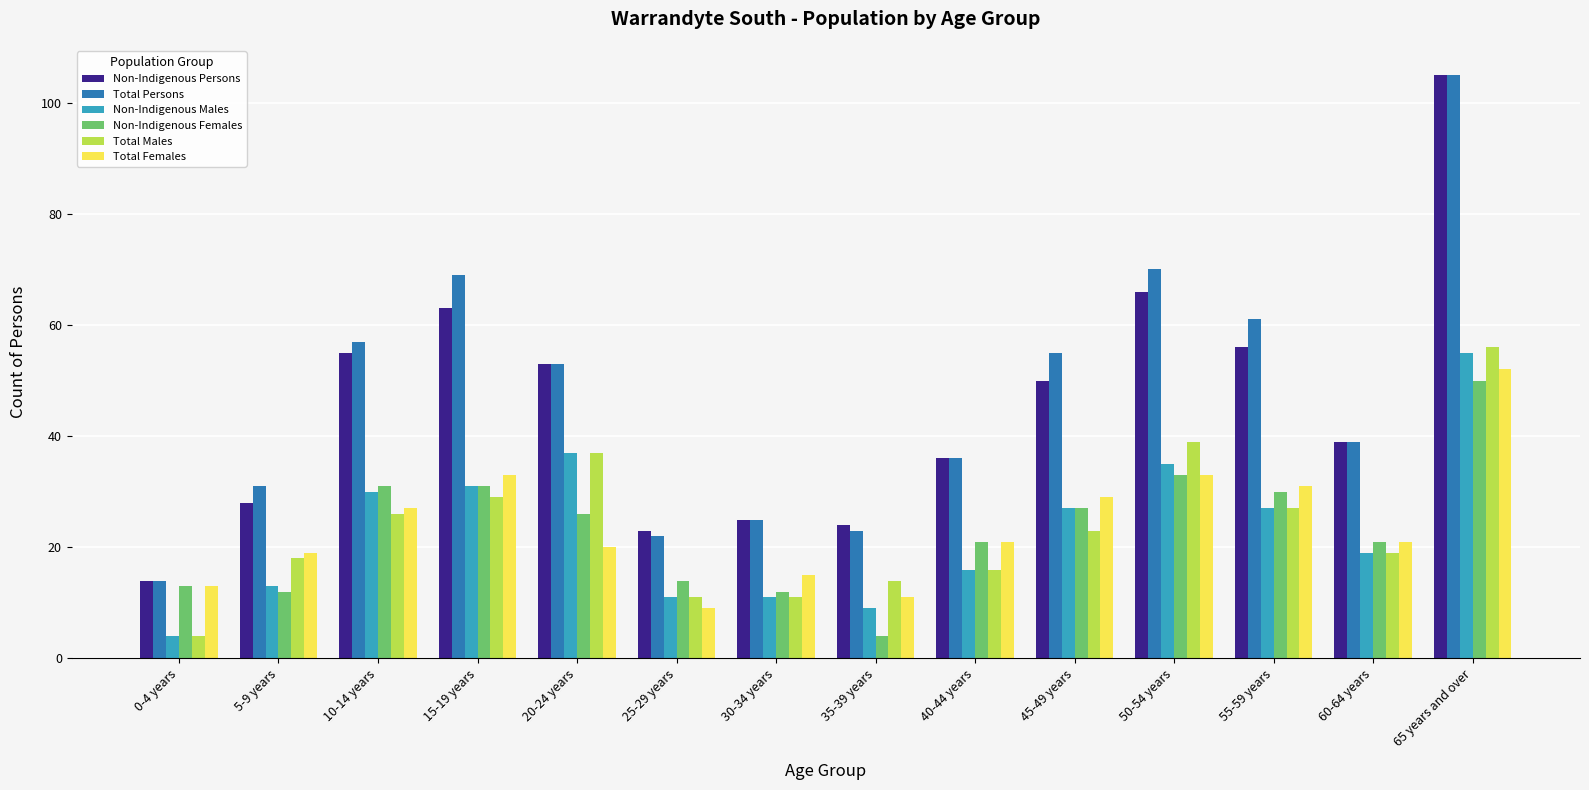

The value of Total Females at 45-49 years is 29. True or false?

True